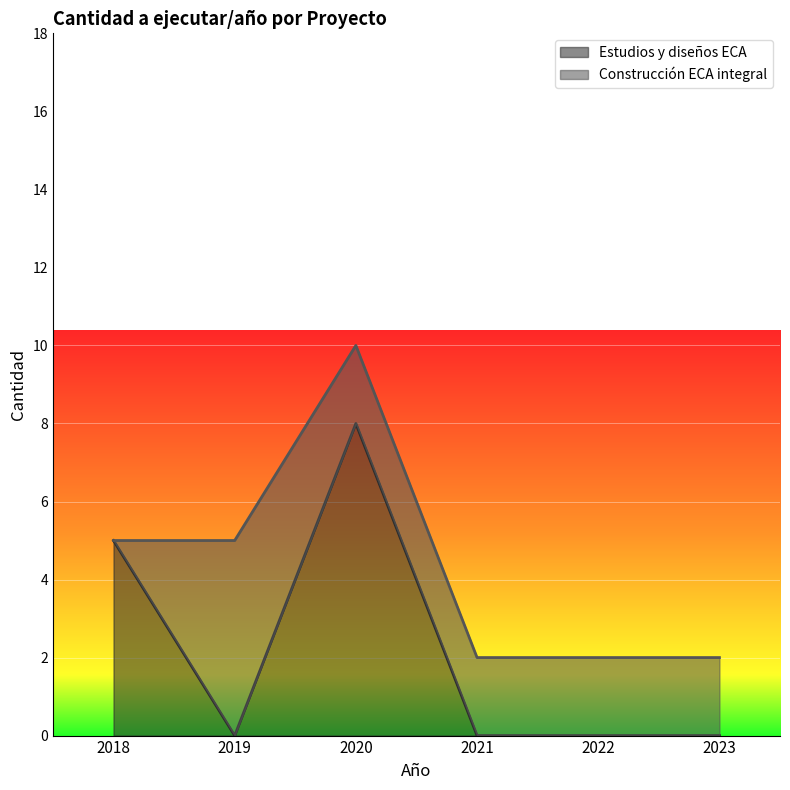

What is the difference between the second highest and minimum values?

5